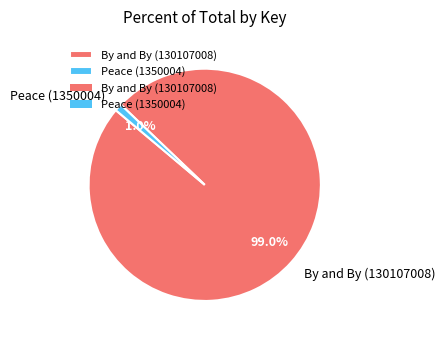

How many segments does this pie chart have?

2